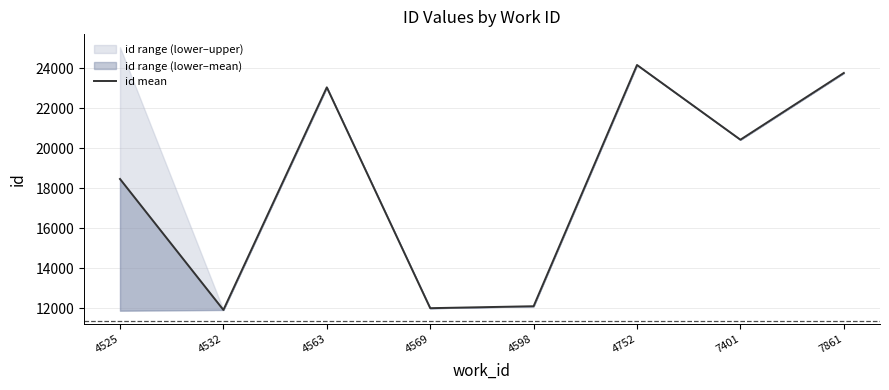

What is the value of the 3rd point from the left?

23040.0